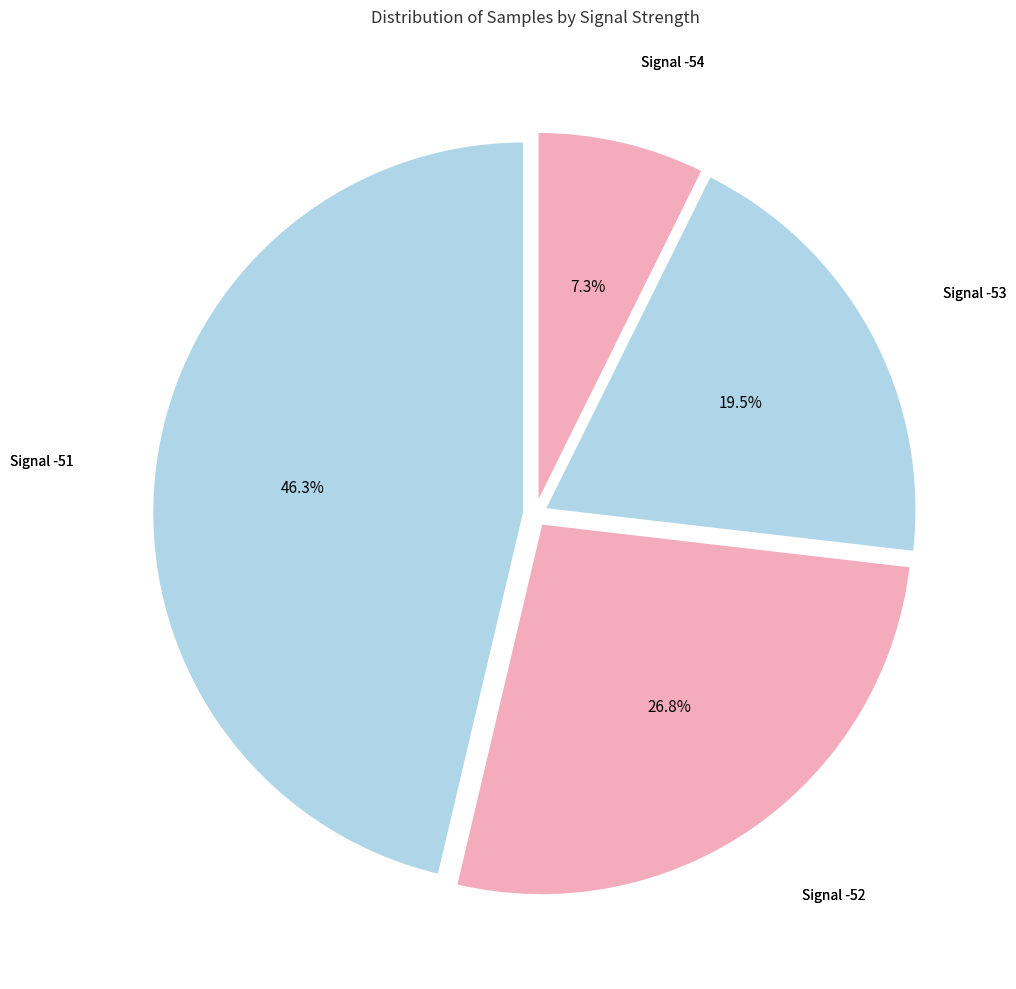

Is there any slice that represents more than half of the pie?

No